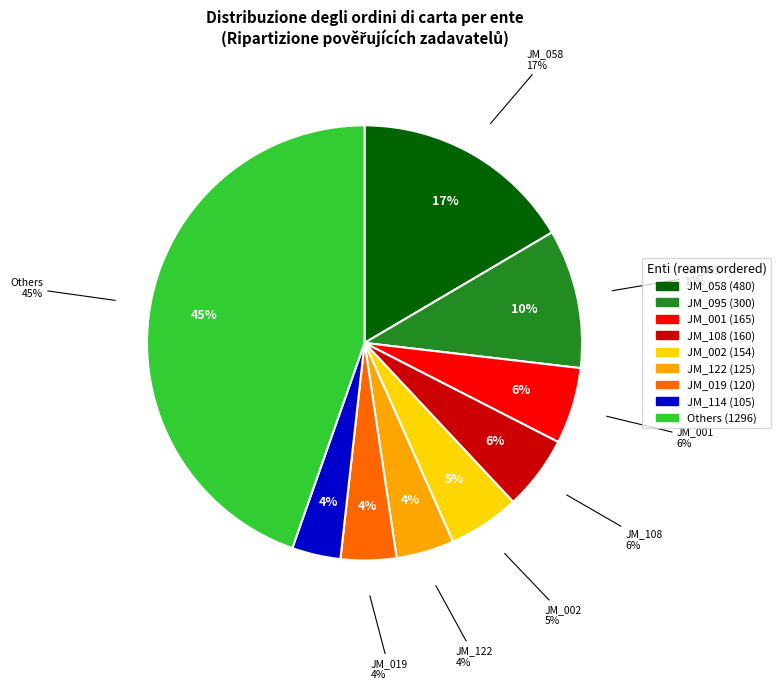

Combined, do JM_006 and JM_027 account for over 50%?

No